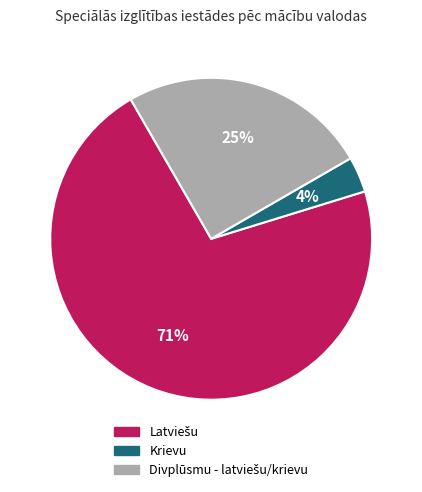

To the nearest percent, what percentage of the pie is Krievu?

4%